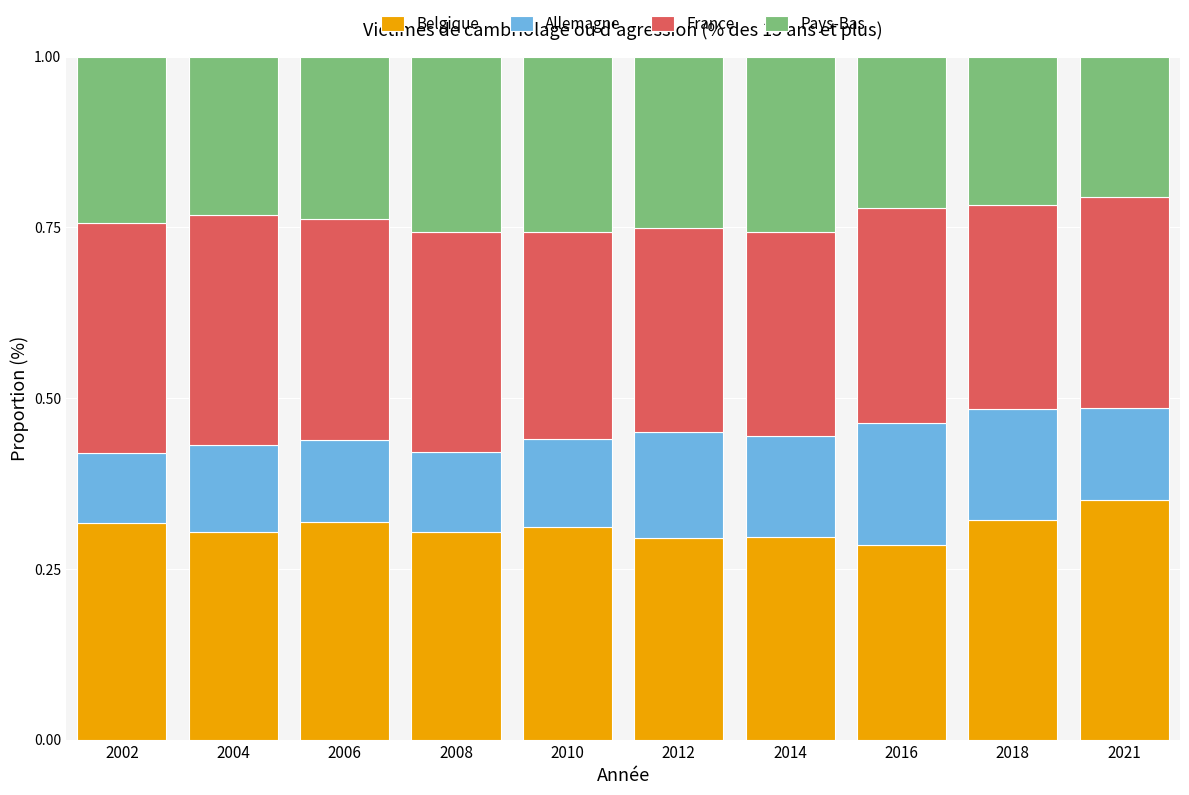

What is the sum of all Belgique values?

3.1